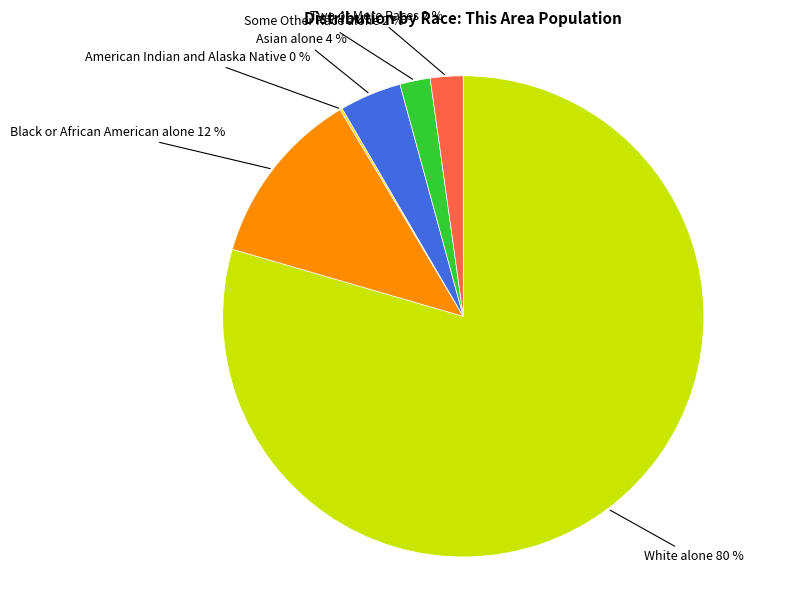

To the nearest percent, what is the average slice percentage?

17%